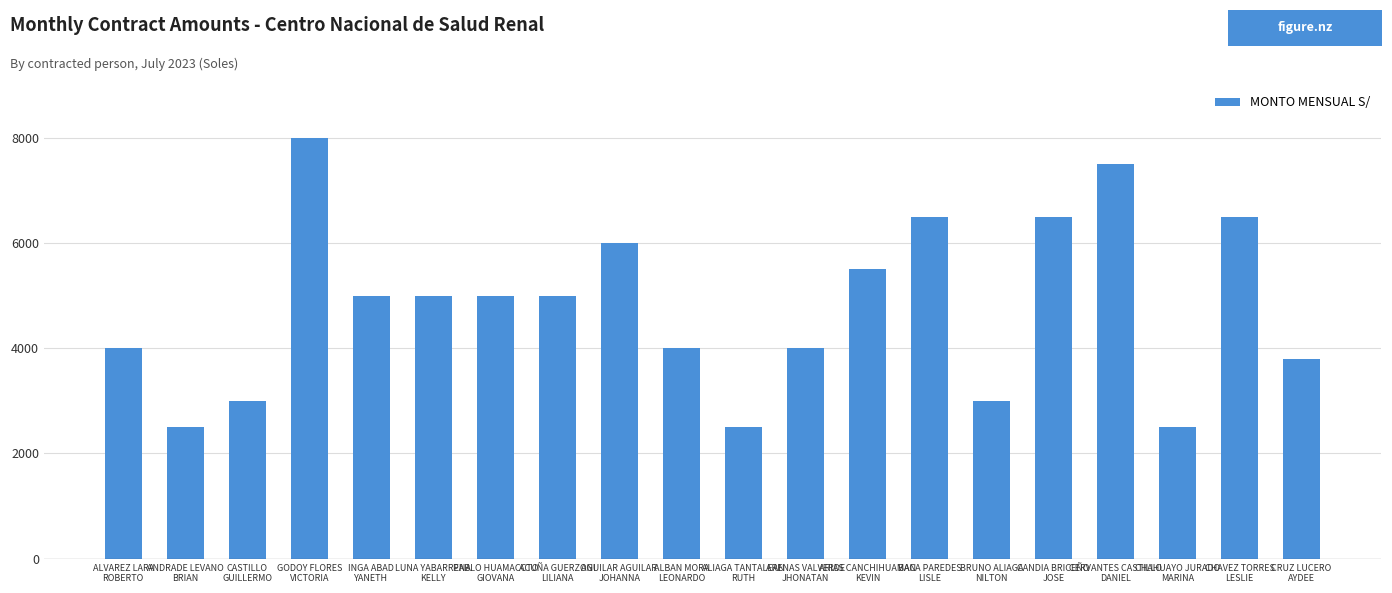

What is the change in value from CHAVEZ TORRES
LESLIE to CRUZ LUCERO
AYDEE?

-2700